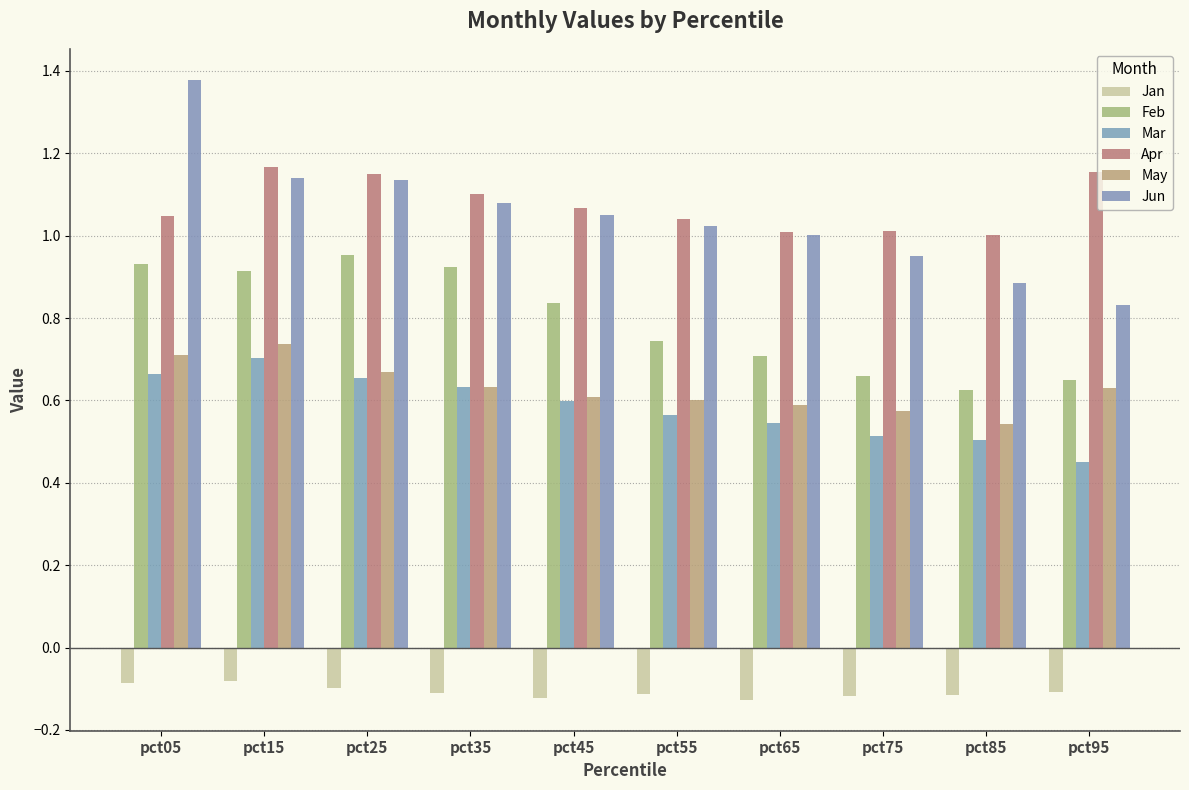

The value of Jun at pct55 is 1.0. True or false?

True